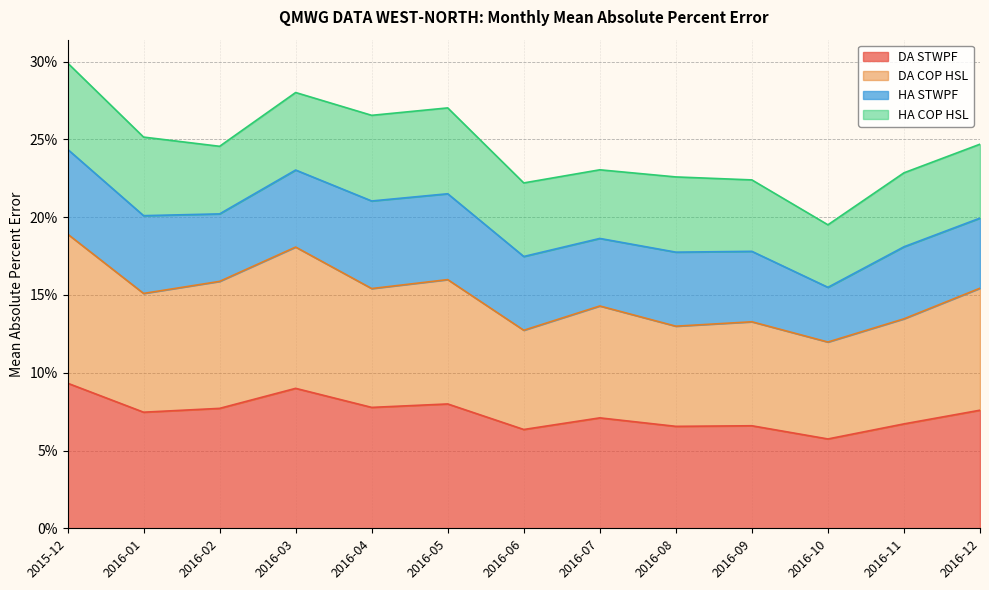

True or false: DA COP HSL and DA STWPF intersect in this chart.

False